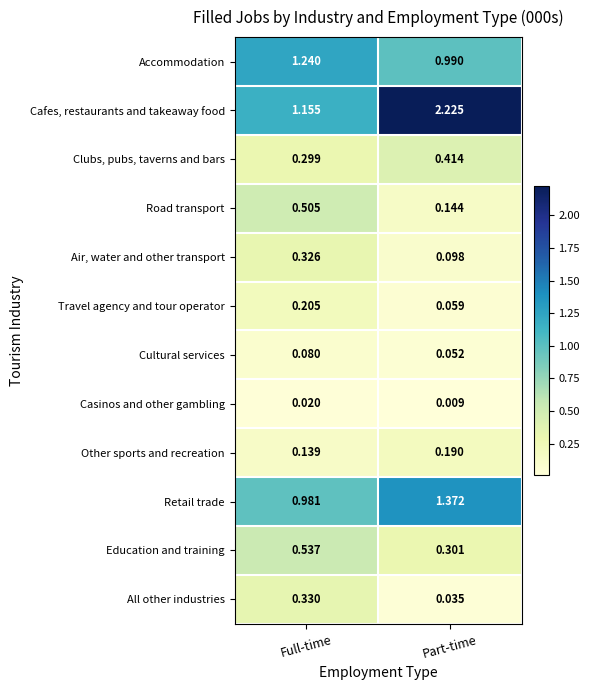

What is the total value across all series at Full-time?

5.8